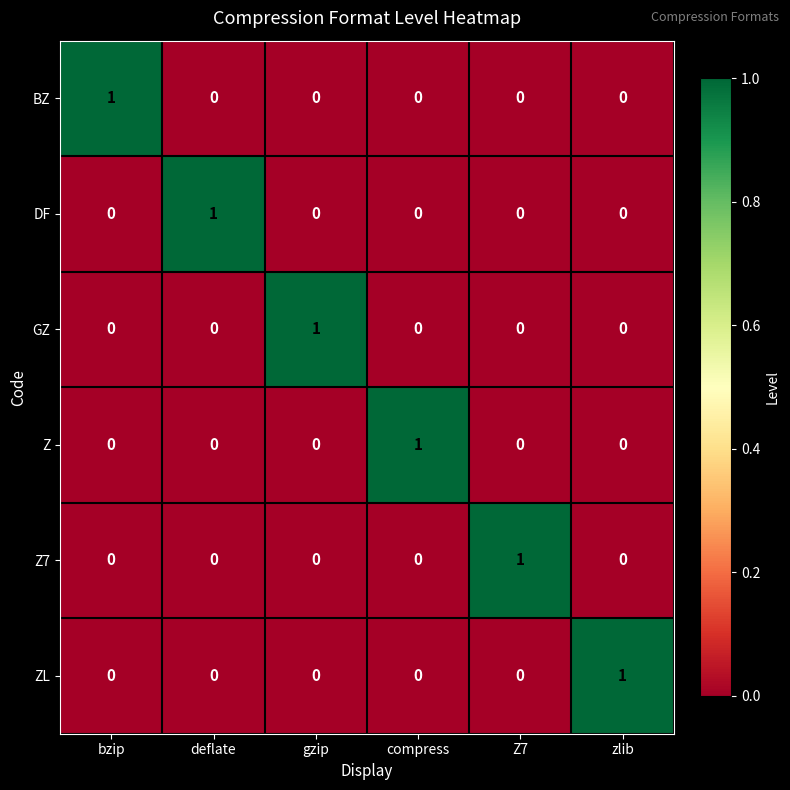

Count the GZ values in the range 0 to 1.

6